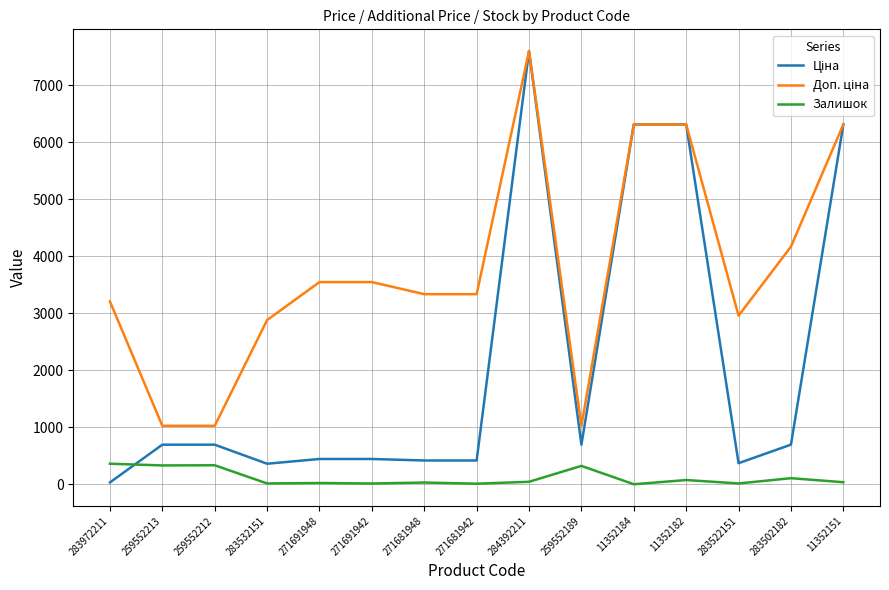

What is the maximum value shown in the chart?

7596.5